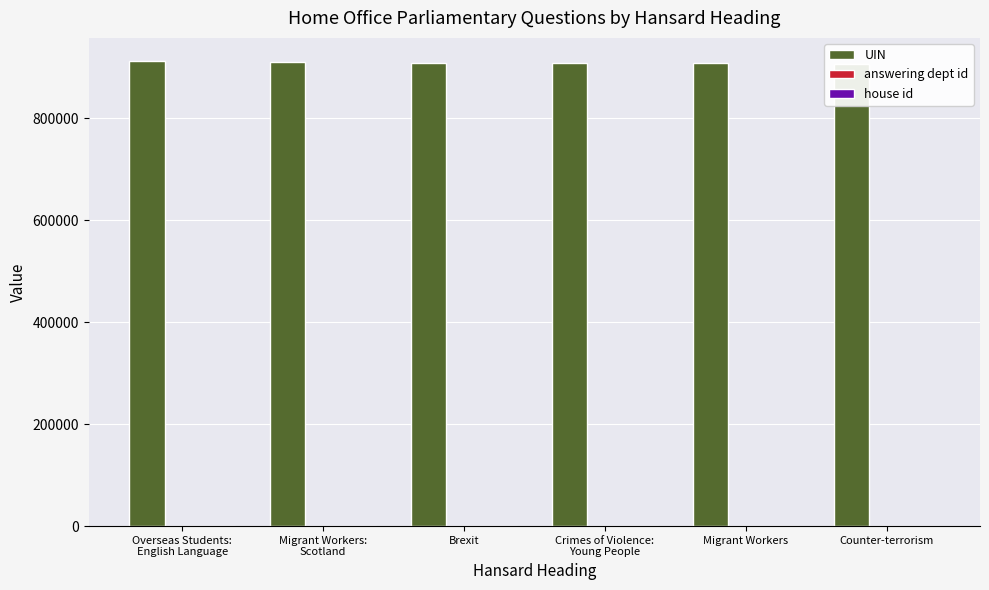

At how many categories does at least one series exceed 337475?

6